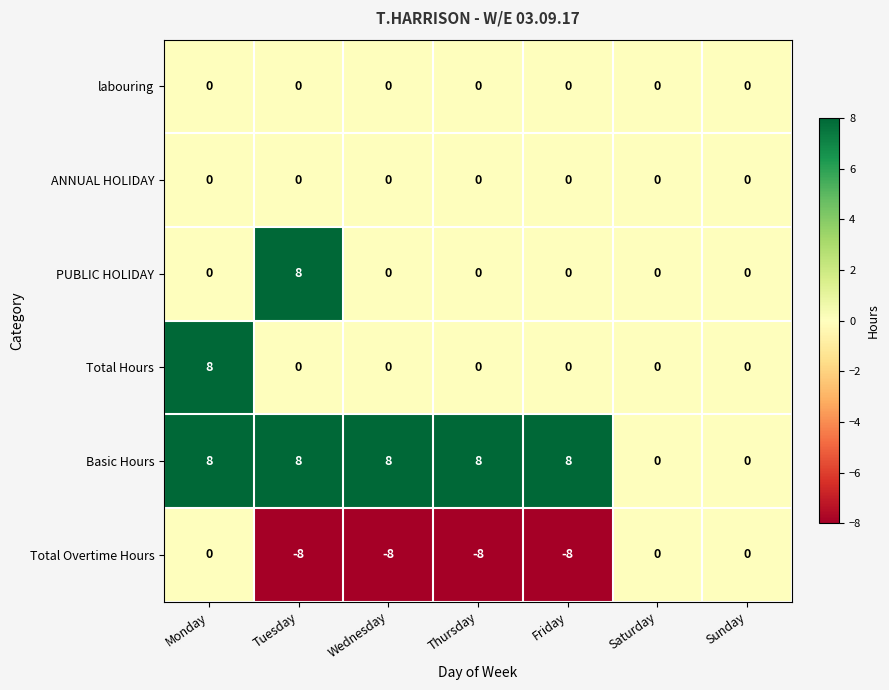

True or false: ANNUAL HOLIDAY has a value of 0 at Saturday.

True